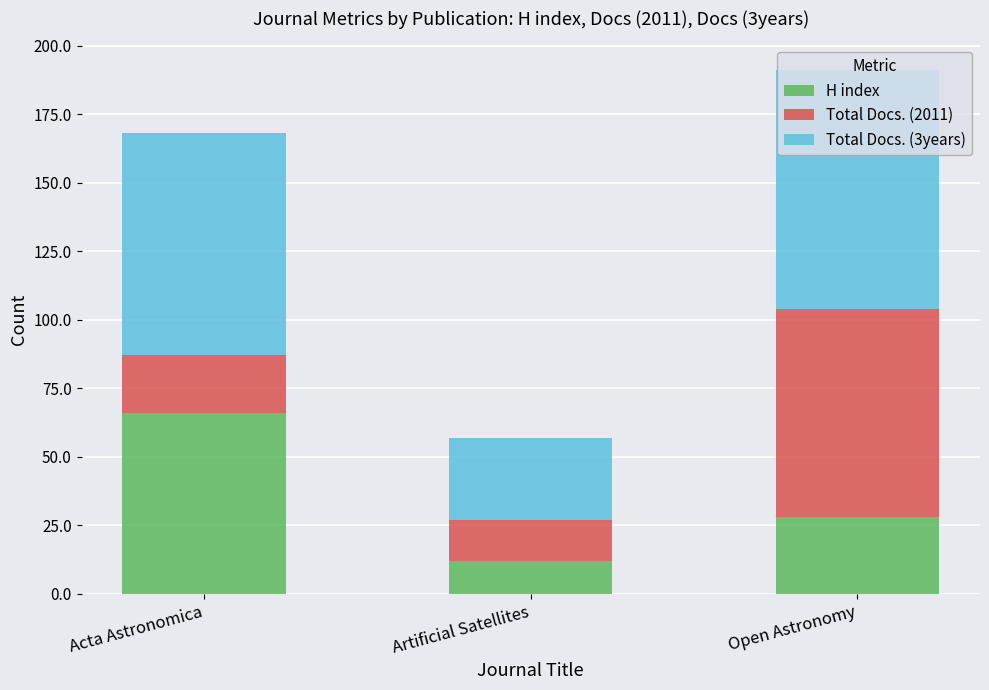

What is the total value across all series at Artificial Satellites?

57